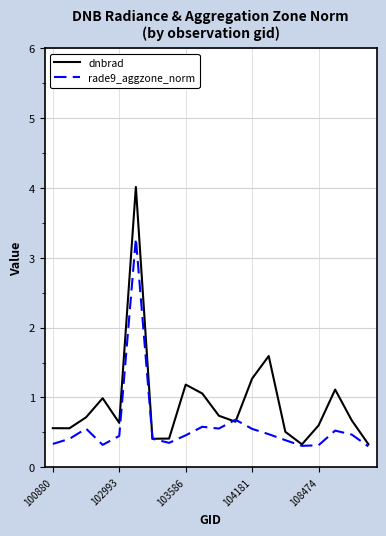

How many distinct data groups are displayed?

2